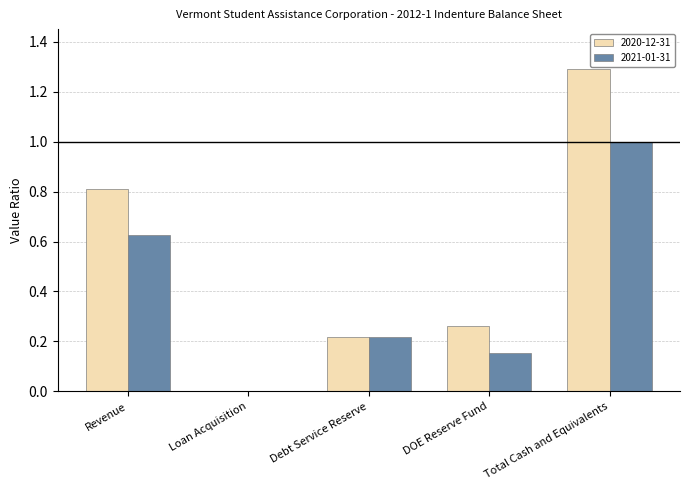

What is the total value across all series at Debt Service Reserve?

0.4